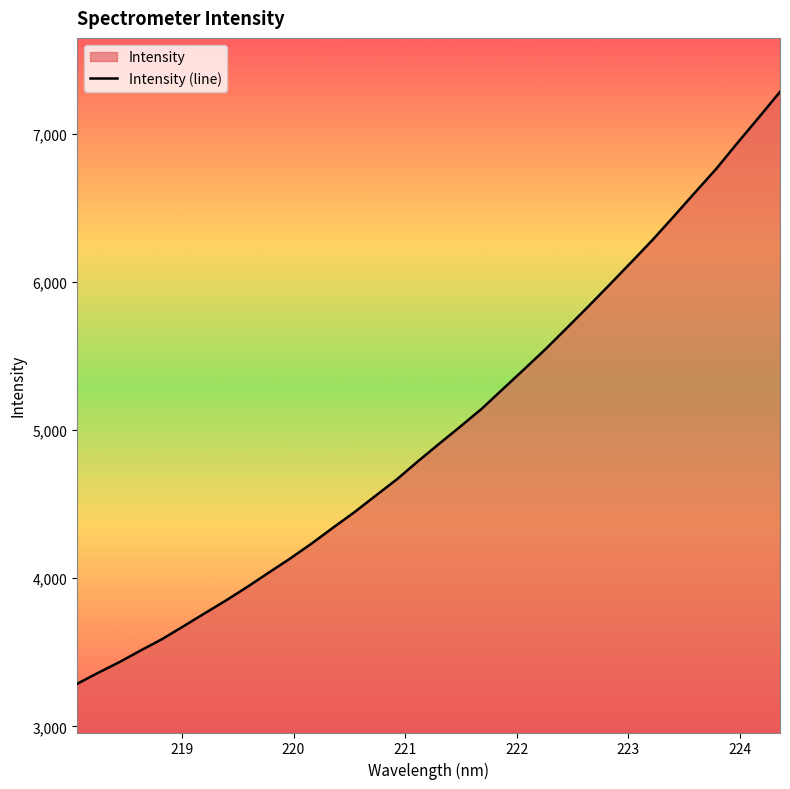

What is the minimum value shown in the chart?

3287.3